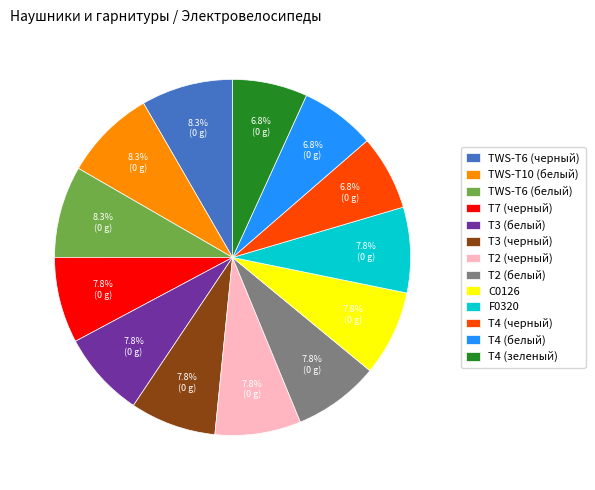

Does TWS-T6 (белый) account for over 50% of the chart?

No